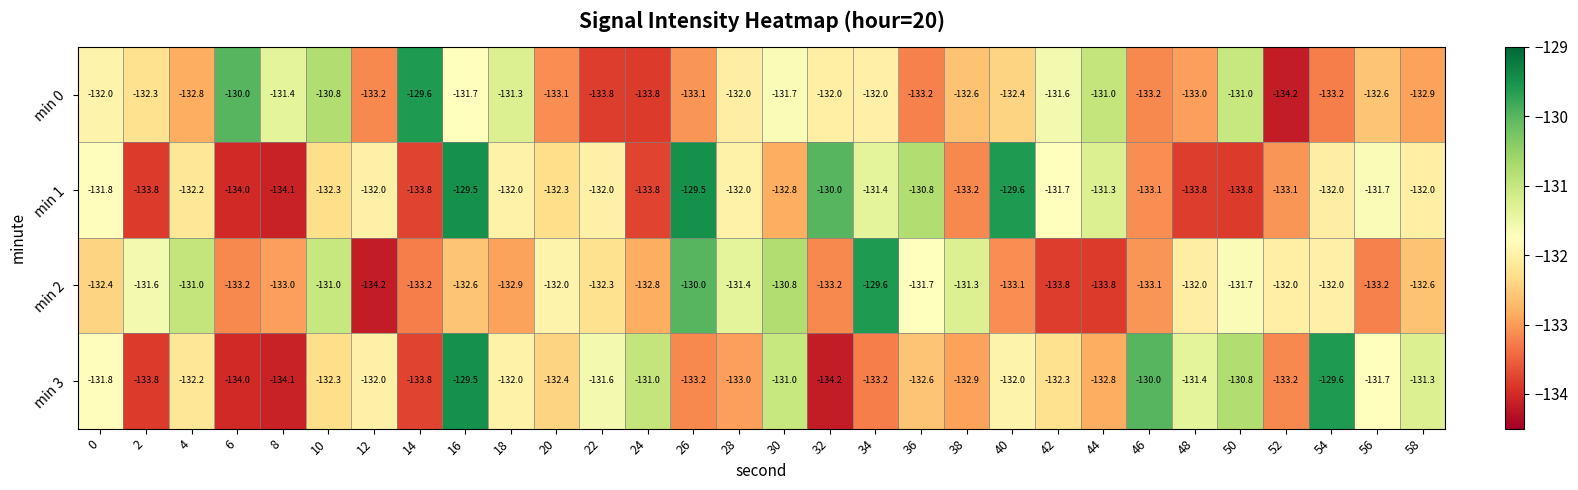

The min 1 series shows -240.8 at 50. True or false?

False